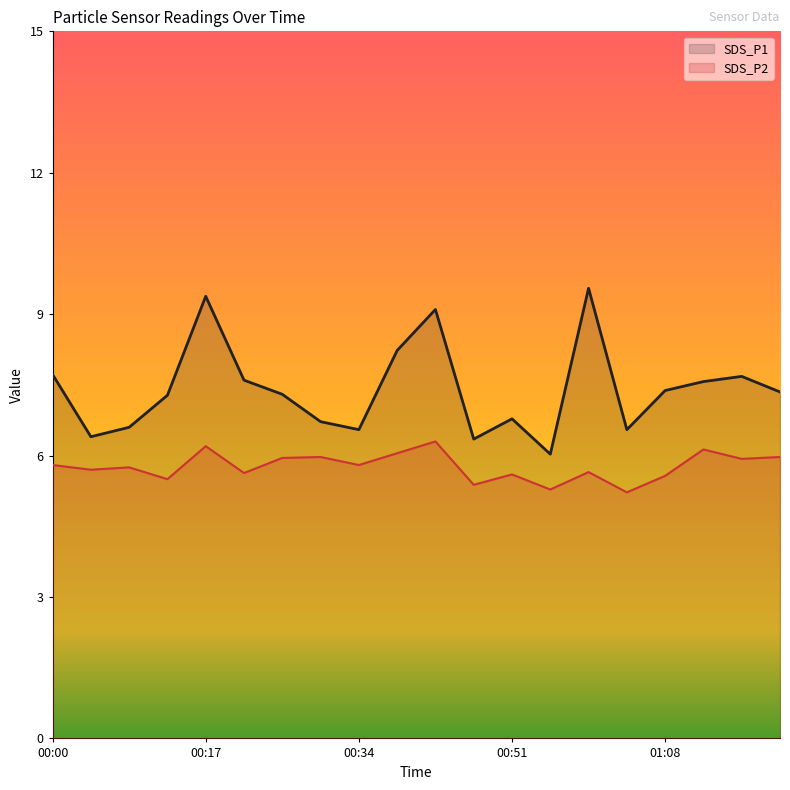

How many lines are shown in the chart?

2